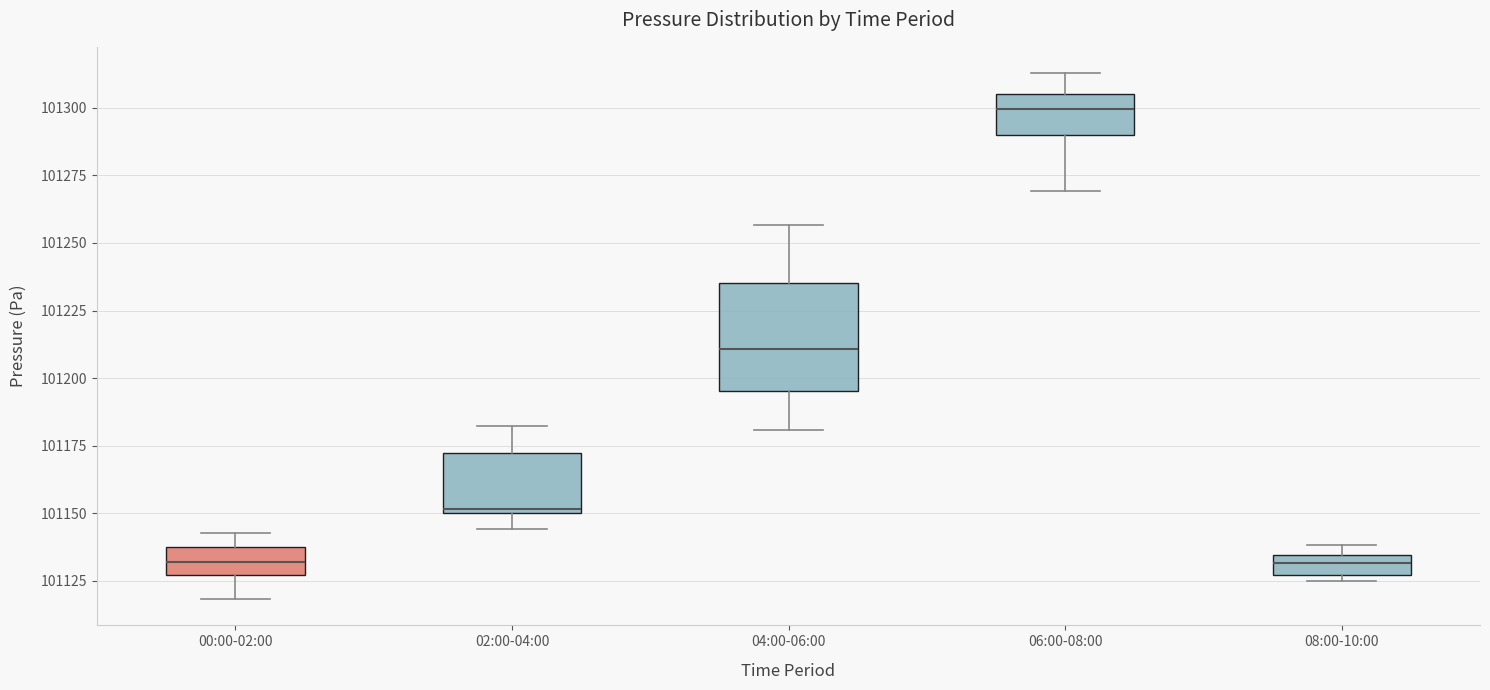

Which box is the tallest, from its lower edge to its upper edge?

04:00-06:00